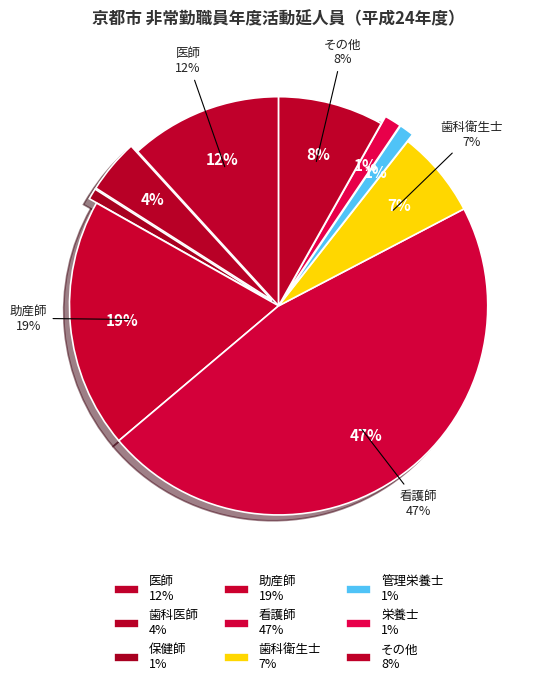

True or false: 歯科医師 accounts for 1% of the total.

False